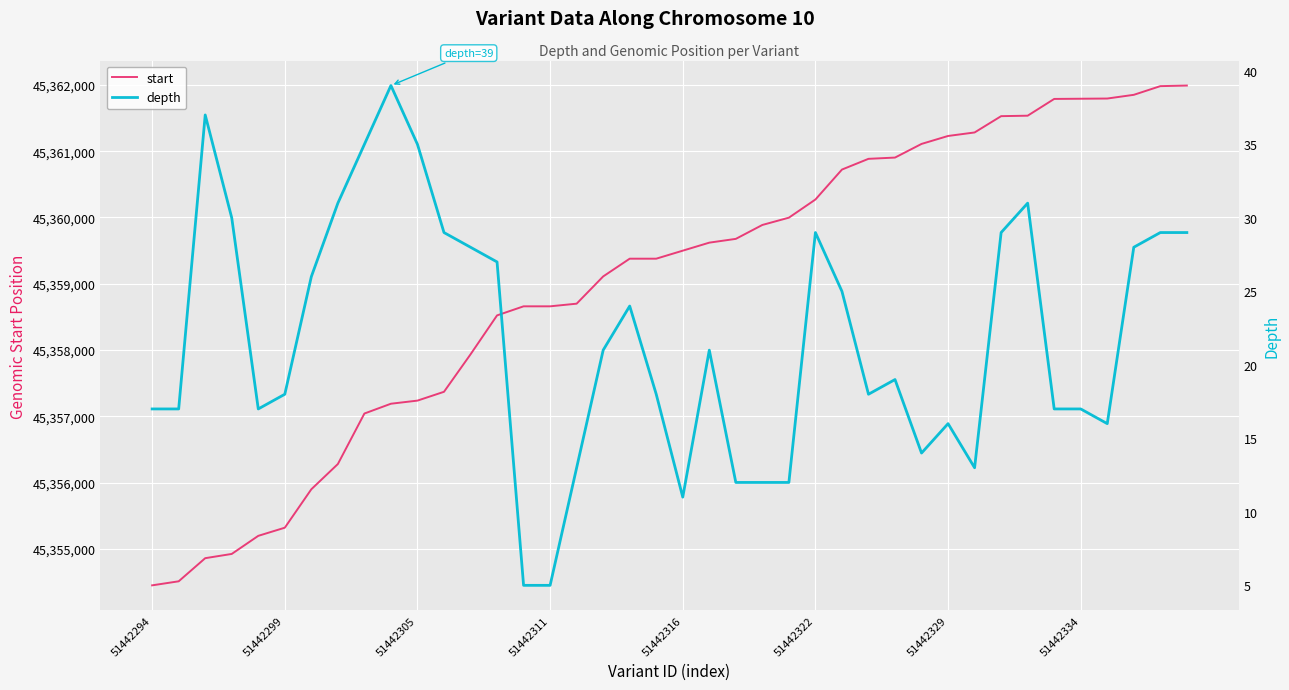

What is the highest value of the start series?

45361991